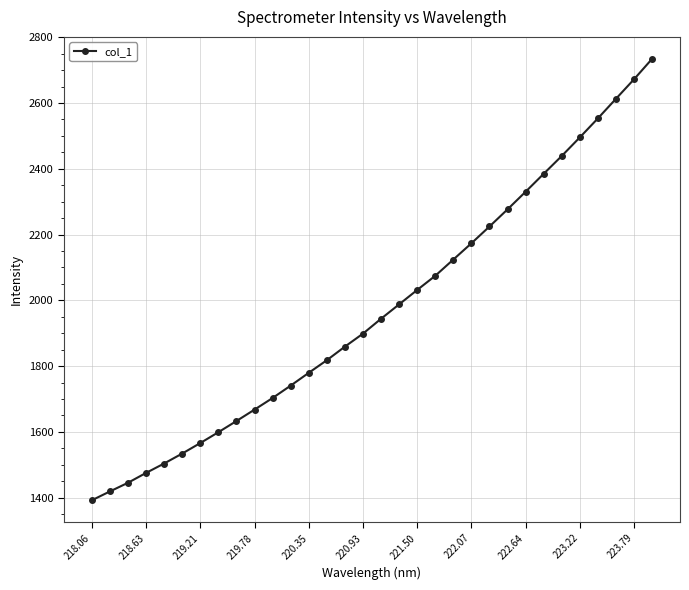

Count the number of values greater than 1944.

16